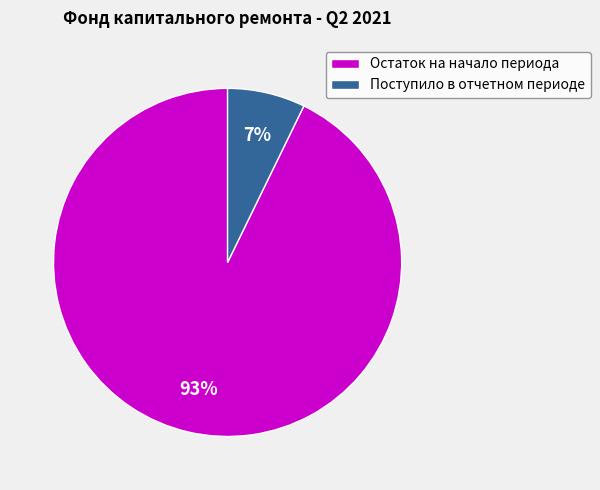

Is it true that Поступило в отчетном периоде is 7% of the pie?

True